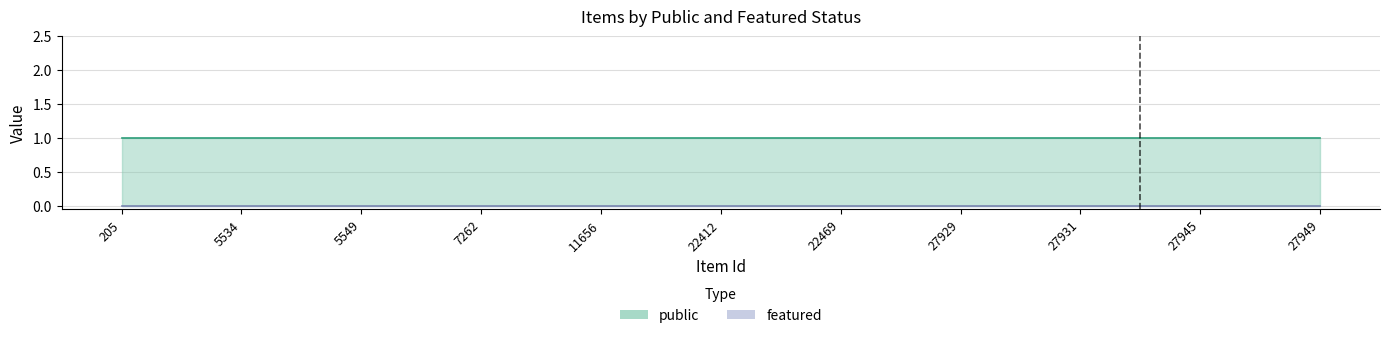

Which category has the lowest value across all series?

205